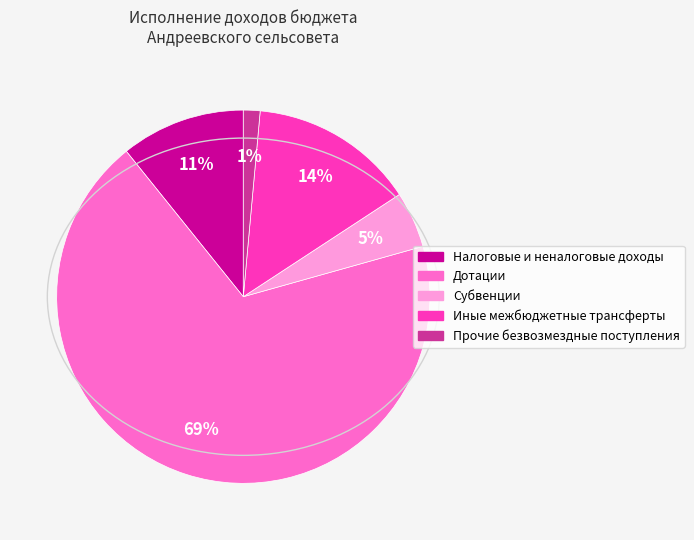

To the nearest percent, what is the combined percentage of Субвенции and Прочие безвозмездные поступления?

6%